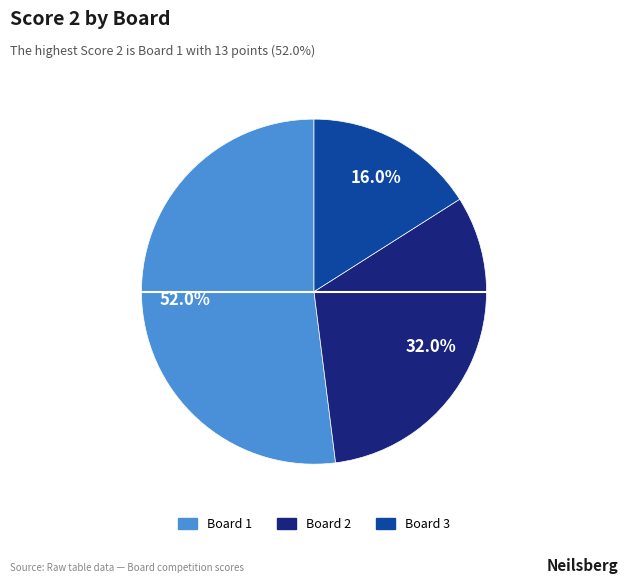

Does any single category account for the majority?

Yes